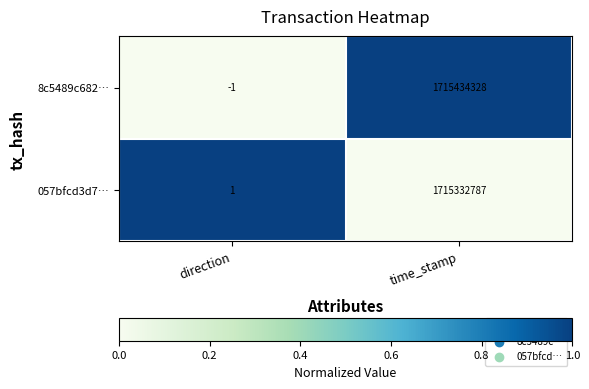

The 8c5489c682… series shows 1169748705 at time_stamp. True or false?

False